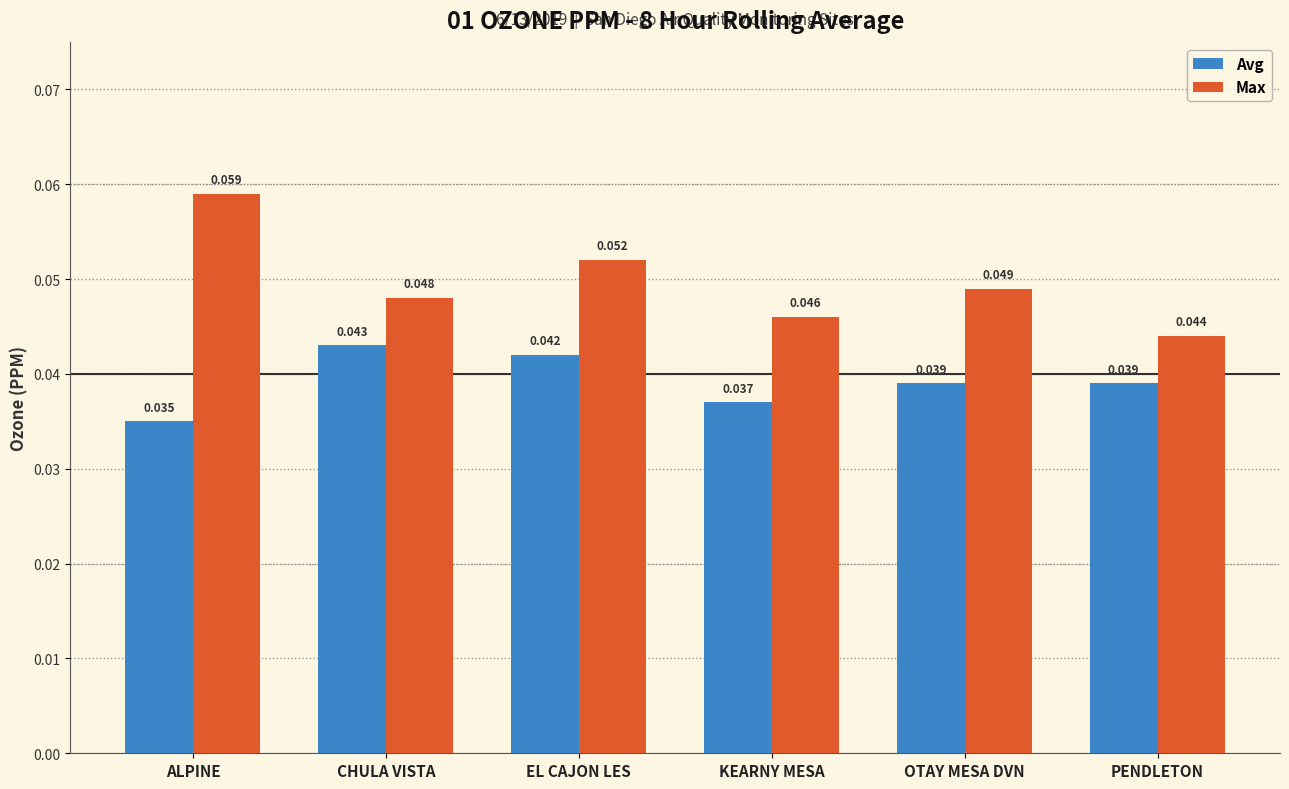

The value of Max at KEARNY MESA is 0.1. True or false?

False